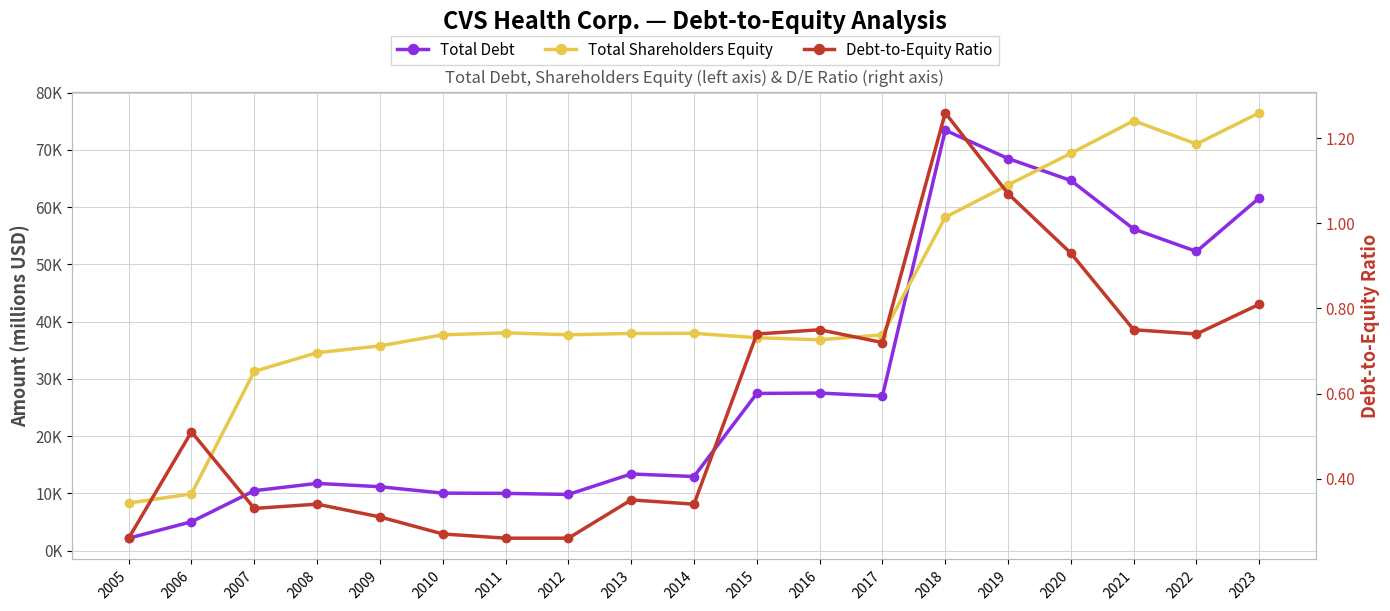

What is the lowest value of the Total Shareholders Equity series?

8331.0